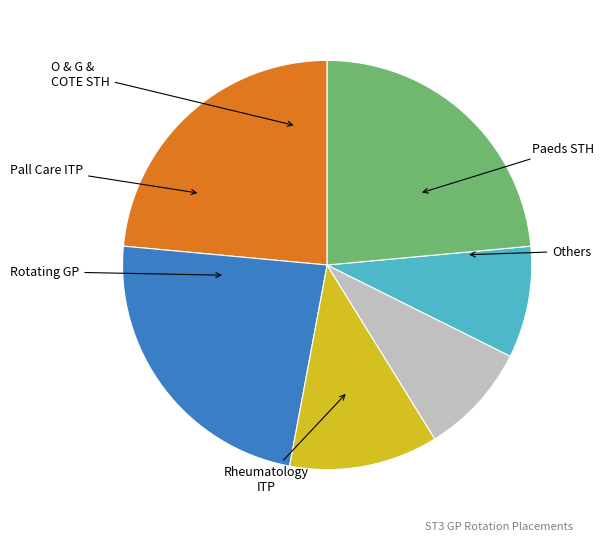

Which has a higher value, Paeds STH or Rotating GP?

Paeds STH